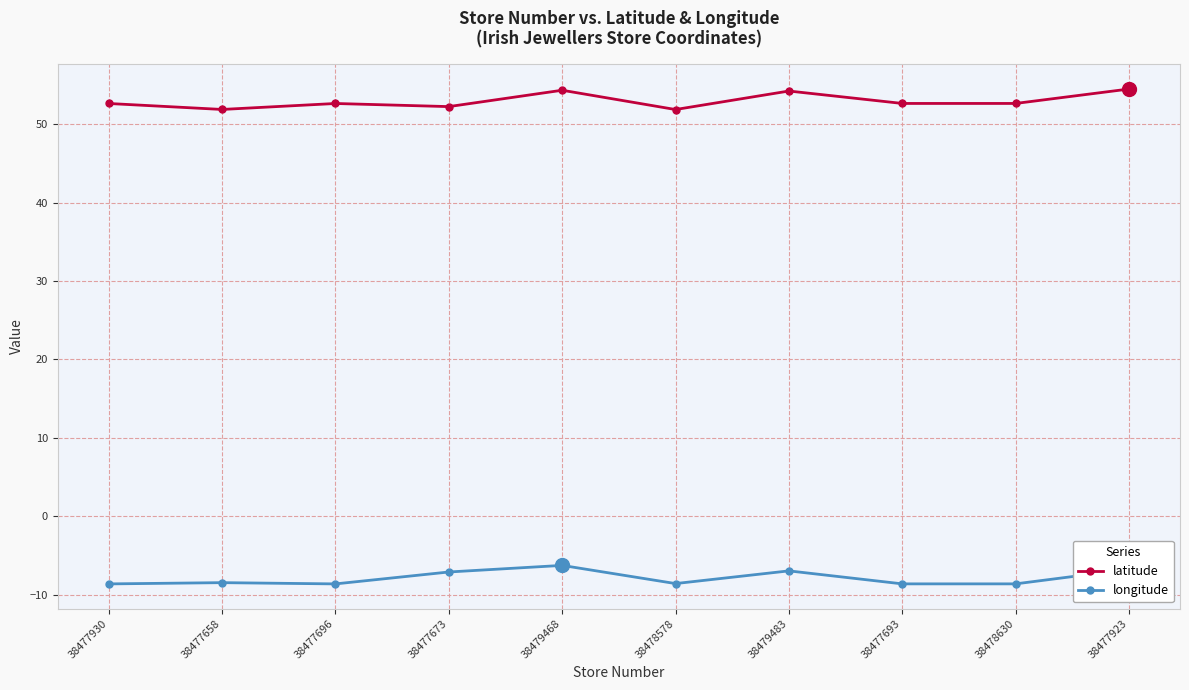

What is the difference between the latitude values at 38477658 and 38479483?

2.4